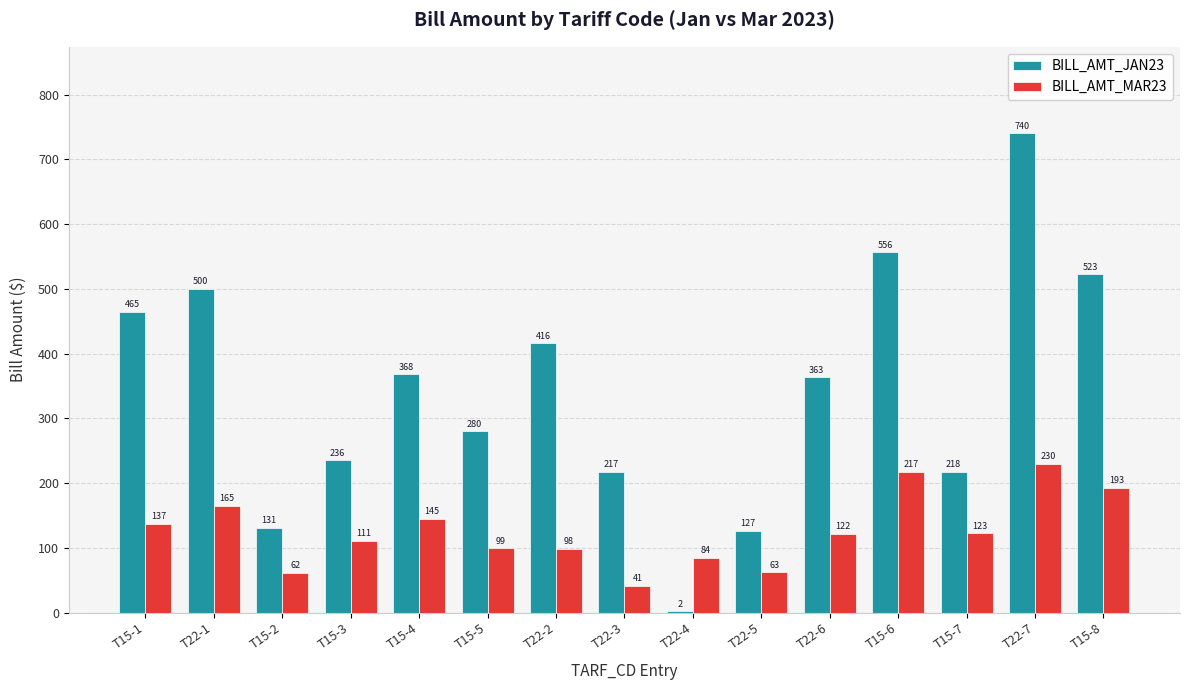

At which label is BILL_AMT_JAN23 closest to 371?

T15-4